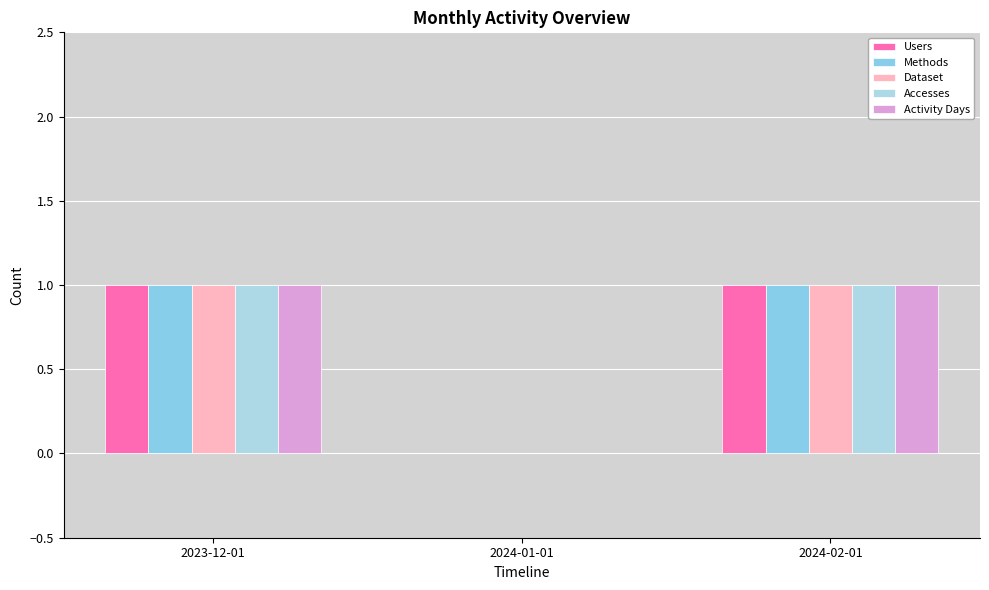

True or false: Dataset has a value of 0 at 2024-01-01.

True